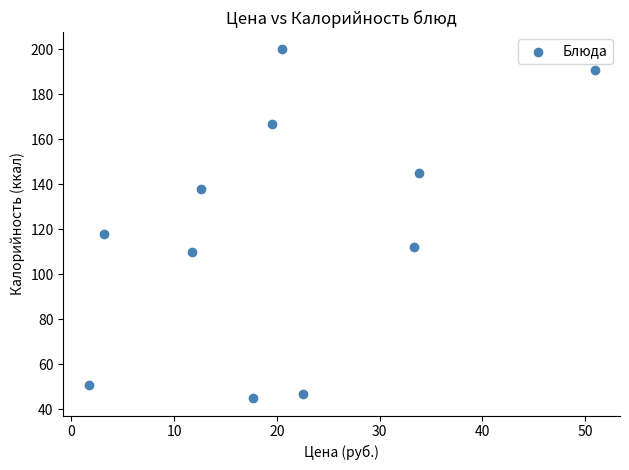

What Y value in the scatter plot is closest to 122?

118